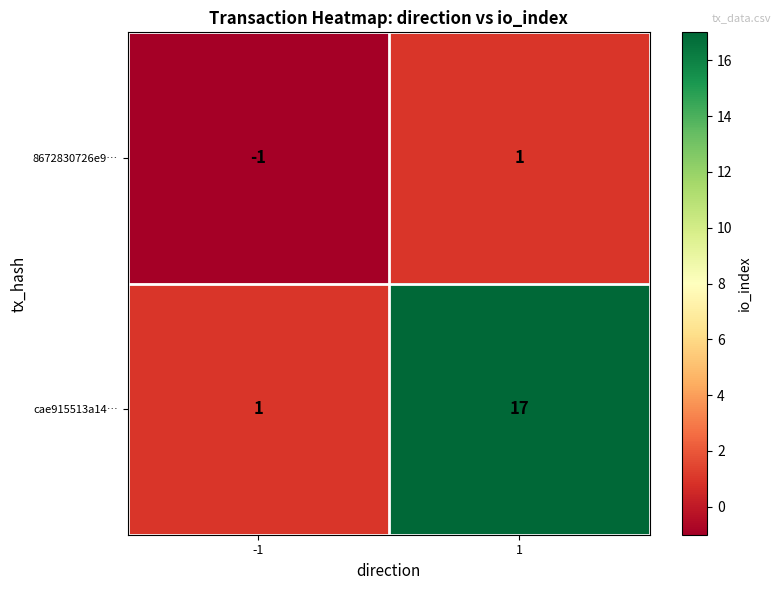

Rank the series by their maximum value, from highest to lowest.

cae915513a14…, 8672830726e9…